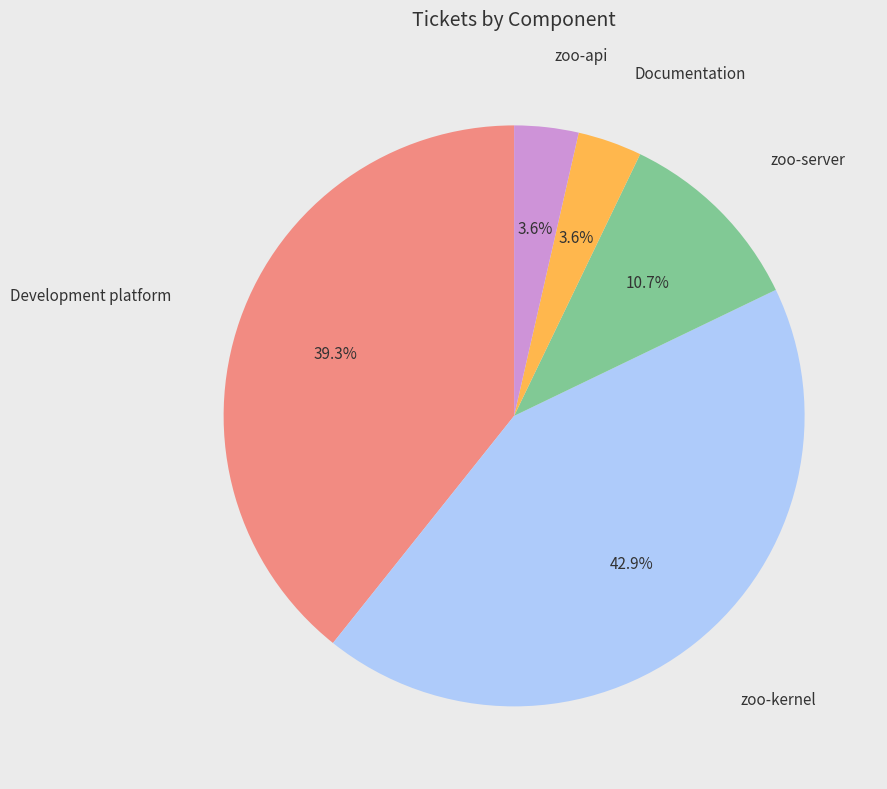

Does any single category account for the majority?

No